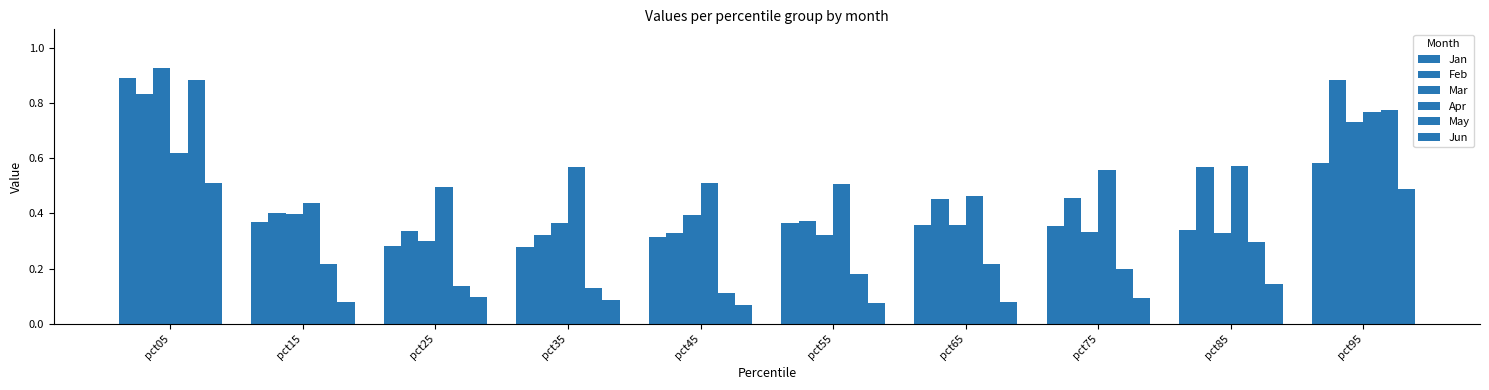

At which label does Jan reach its peak?

pct05